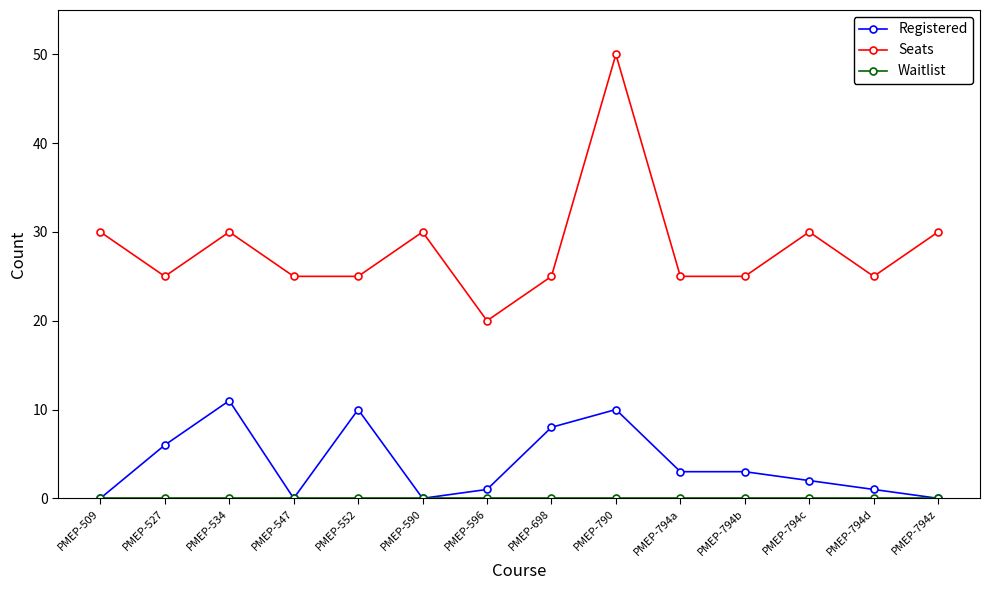

Does the chart display data point markers on the line(s)?

Yes